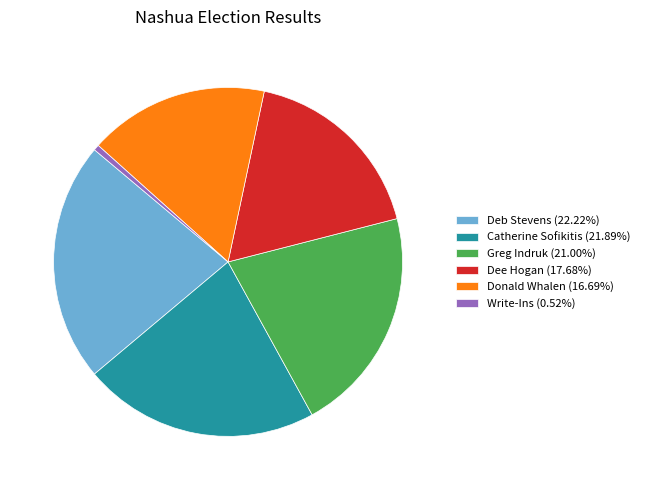

Count the number of slices in the pie.

6